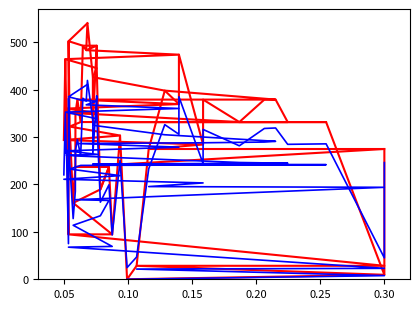

How many data points in سال تاسیس (کاهشی) are above 246?

20